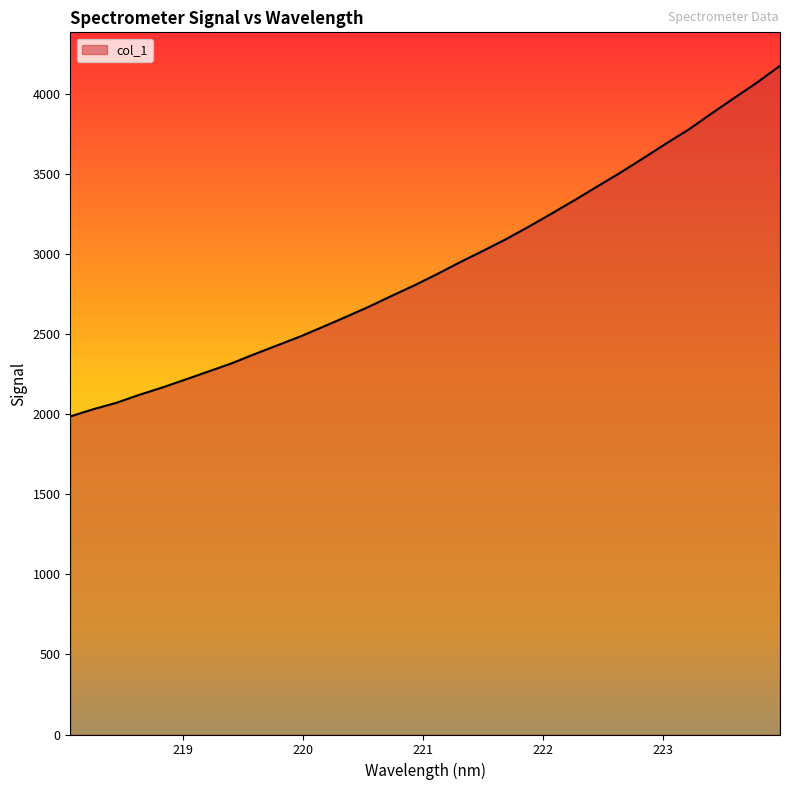

What is the difference between the maximum and minimum values?

2190.6